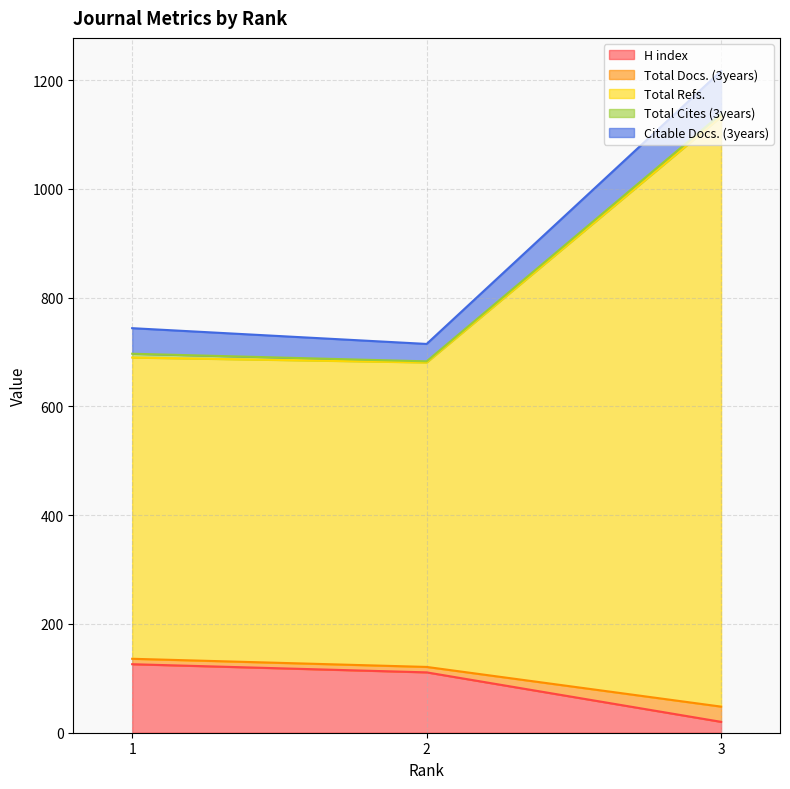

Which category has the lowest value across all series?

3